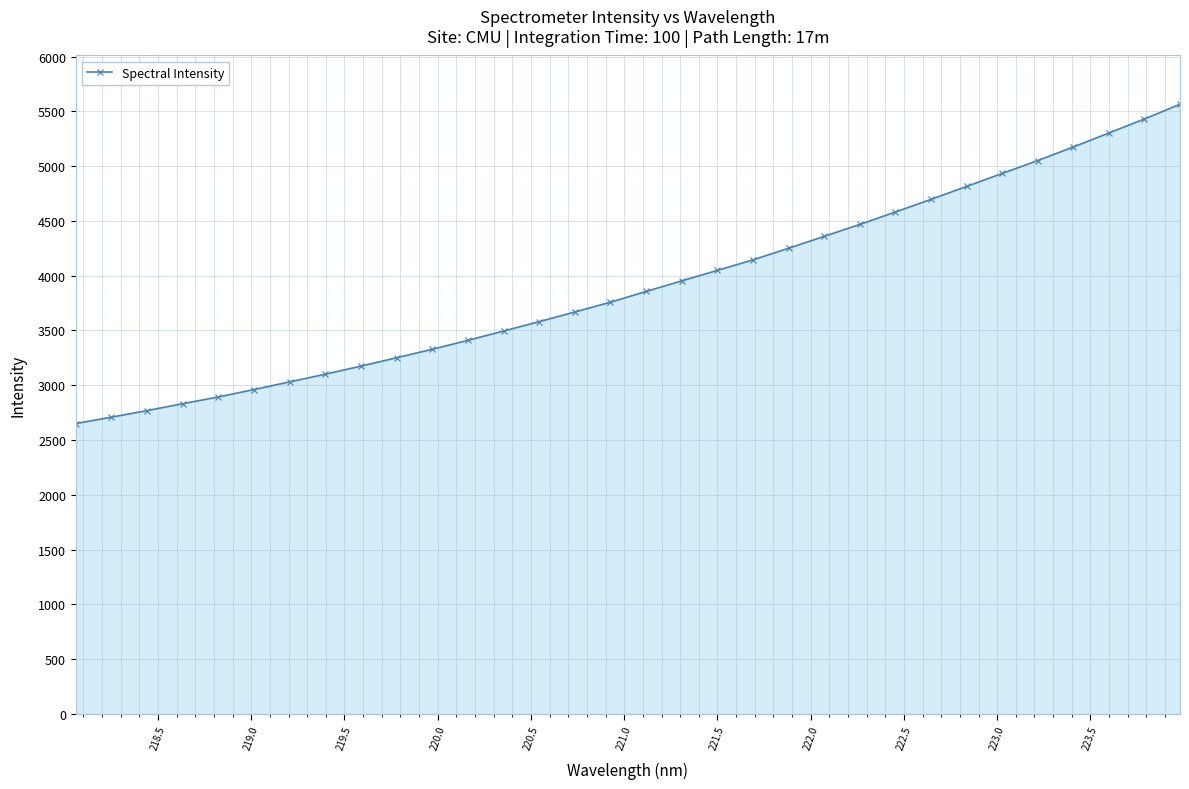

What is the value of the 29th point from the left?

5174.9